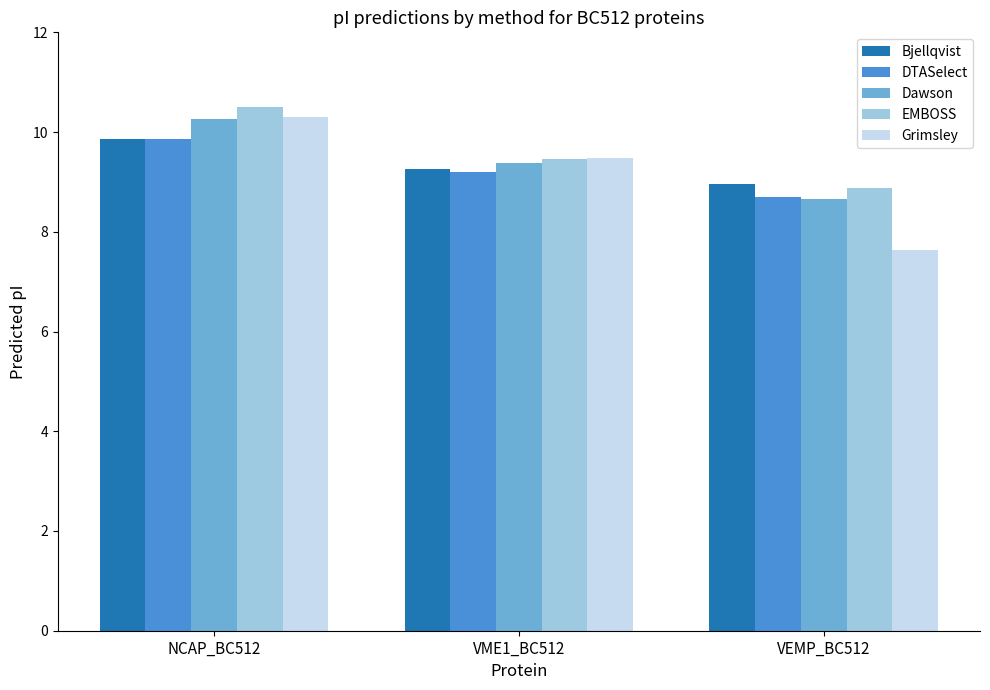

At which category does the chart reach its peak across all series?

NCAP_BC512